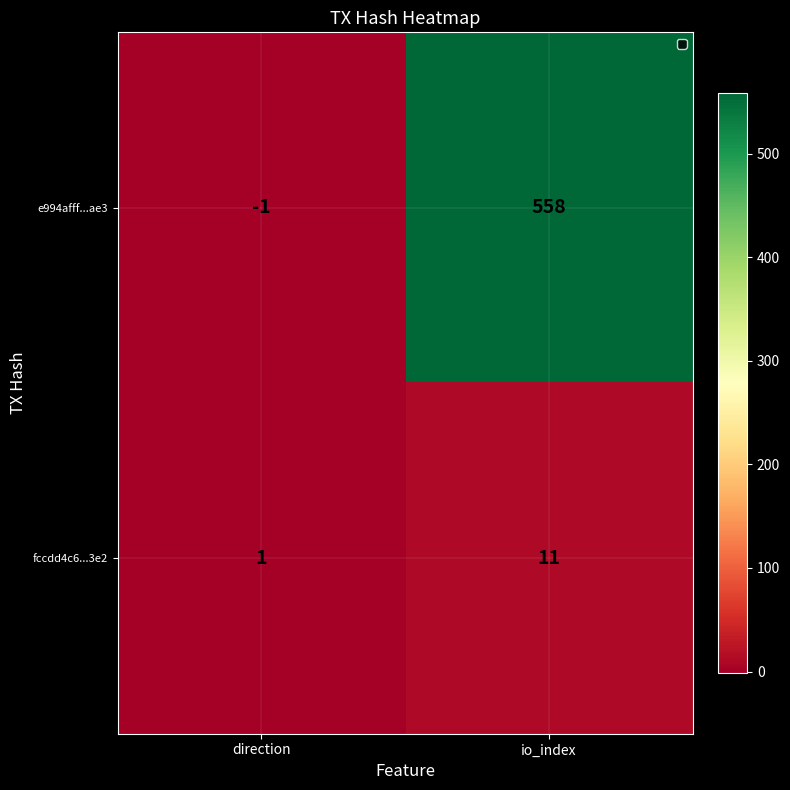

Reading left to right, extract all data points from this chart.

e994afff...ae3: -1	558
fccdd4c6...3e2: 1	11